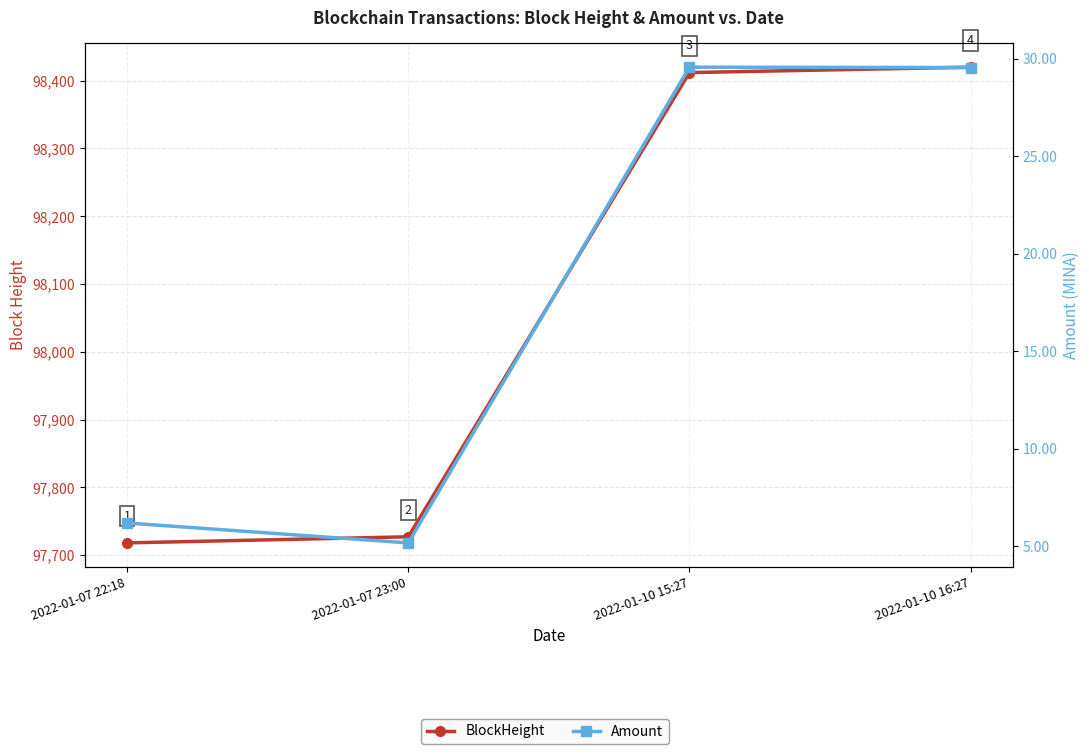

In Amount, how many points are lower than both neighbors (excluding endpoints)?

1